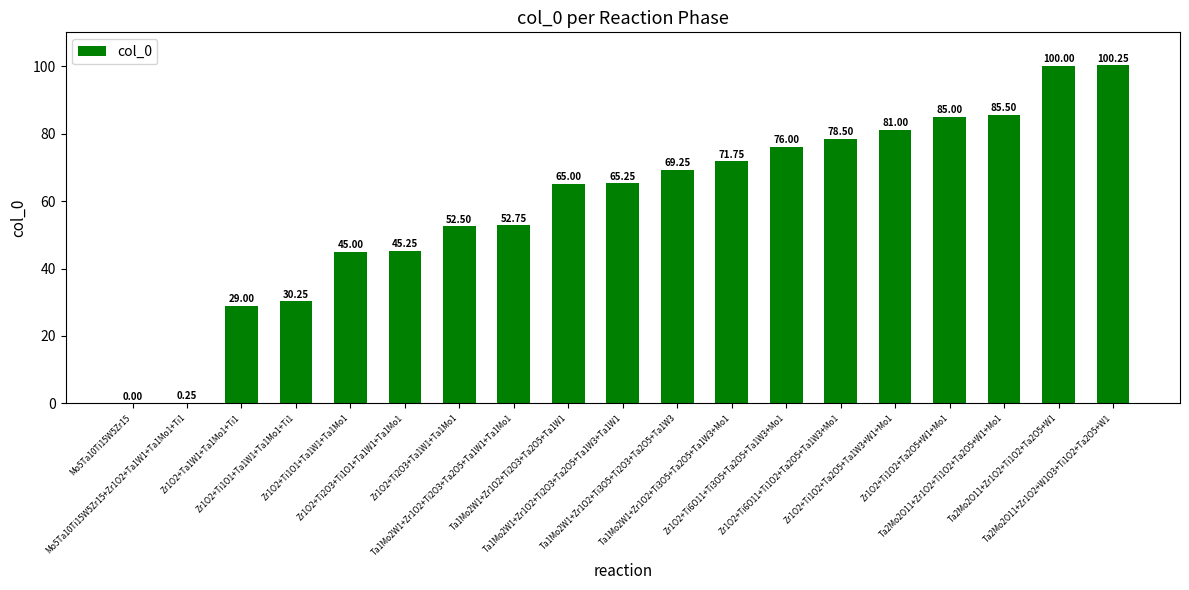

The value at Zr1O2+Ti6O11+Ti3O5+Ta2O5+Ta1W3+Mo1 is 76.0. True or false?

True